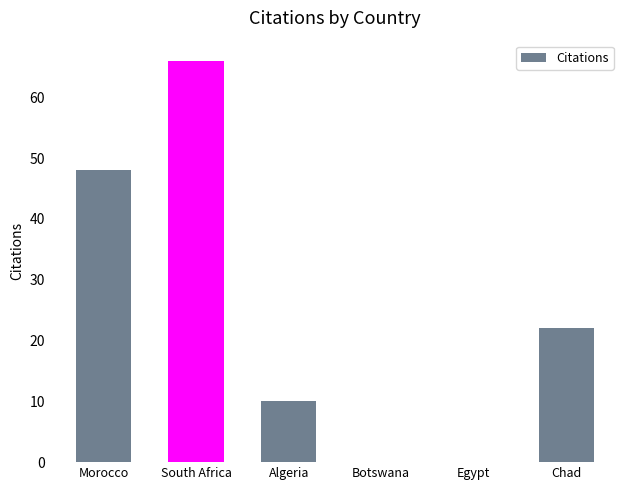

What is the maximum value shown in the chart?

66